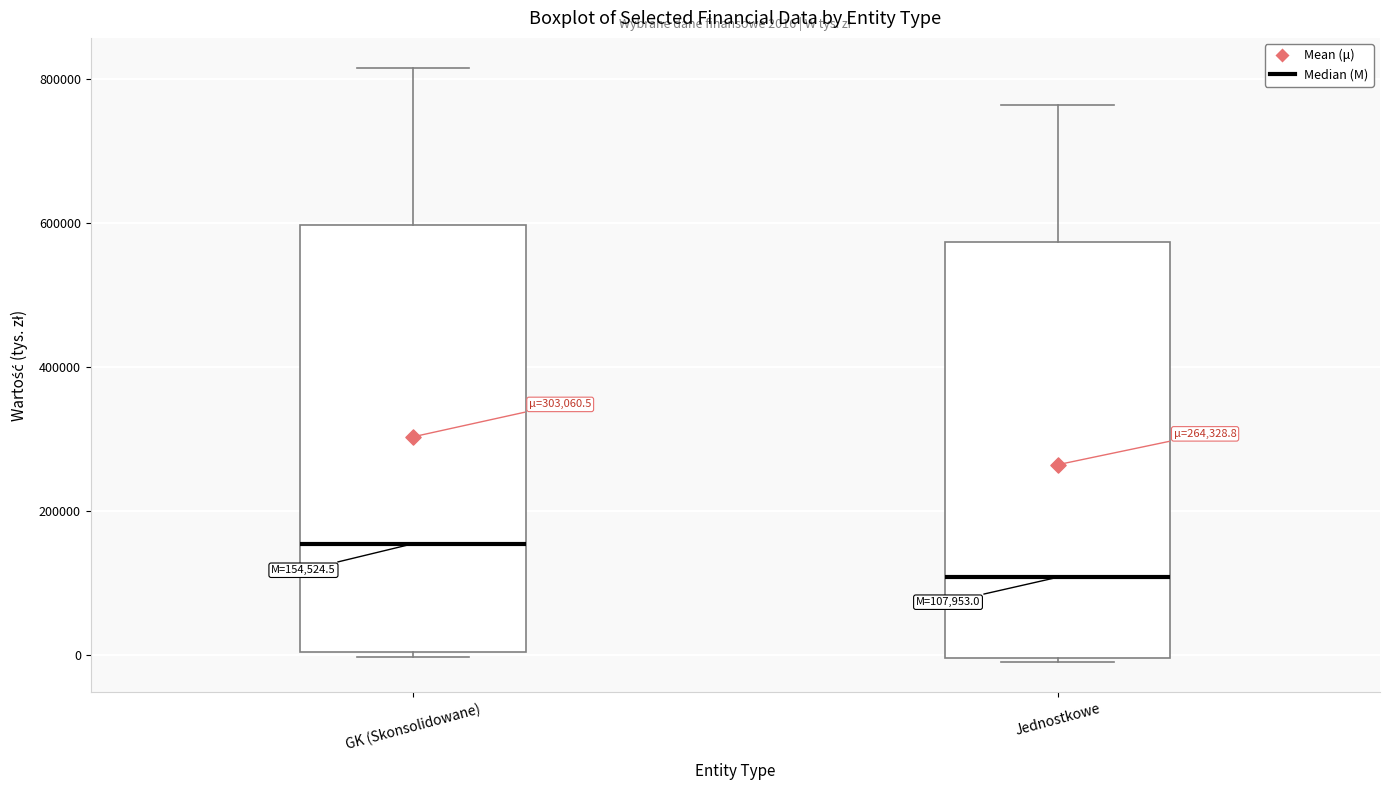

Which box's median line is the highest?

GK (Skonsolidowane)